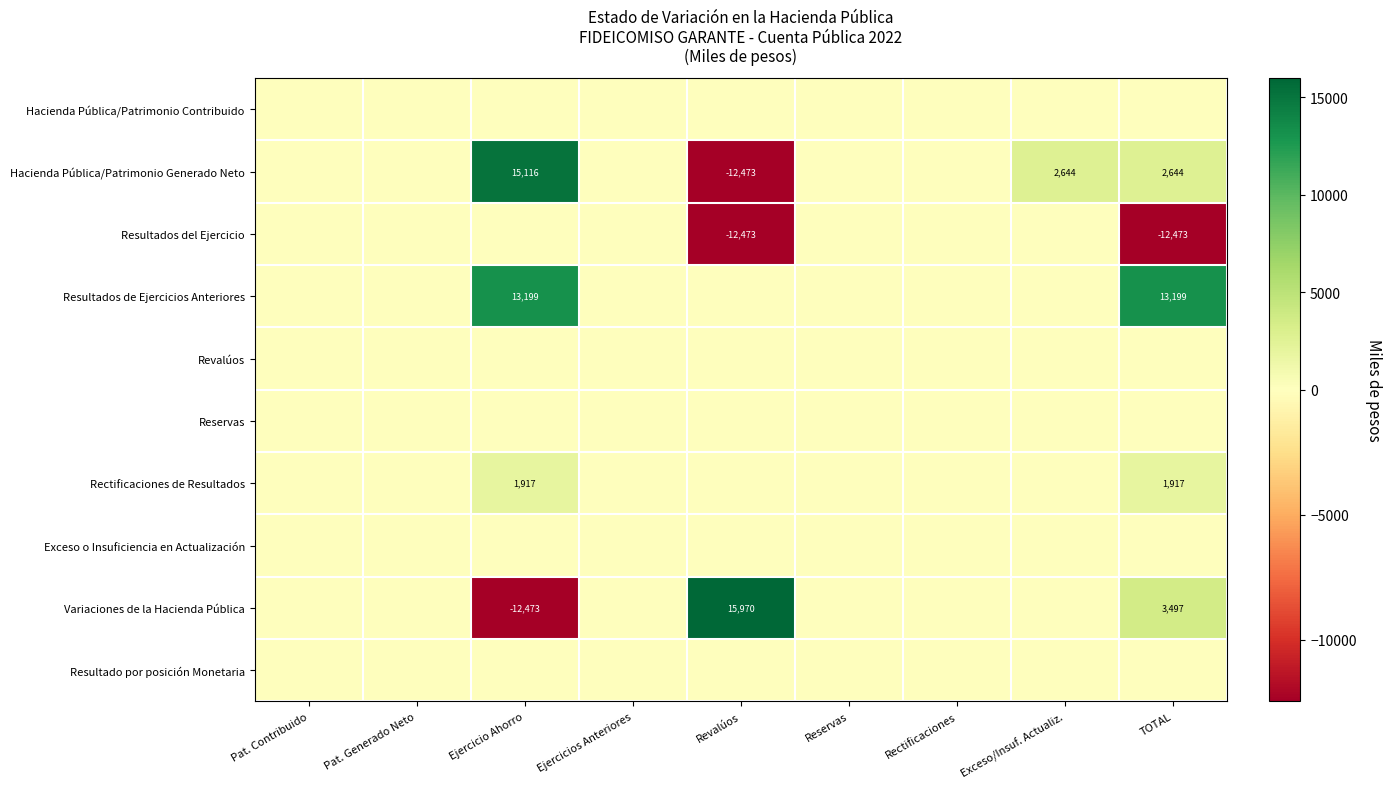

The value of Hacienda Pública/Patrimonio Generado Neto at Ejercicio Ahorro is 15116. True or false?

True